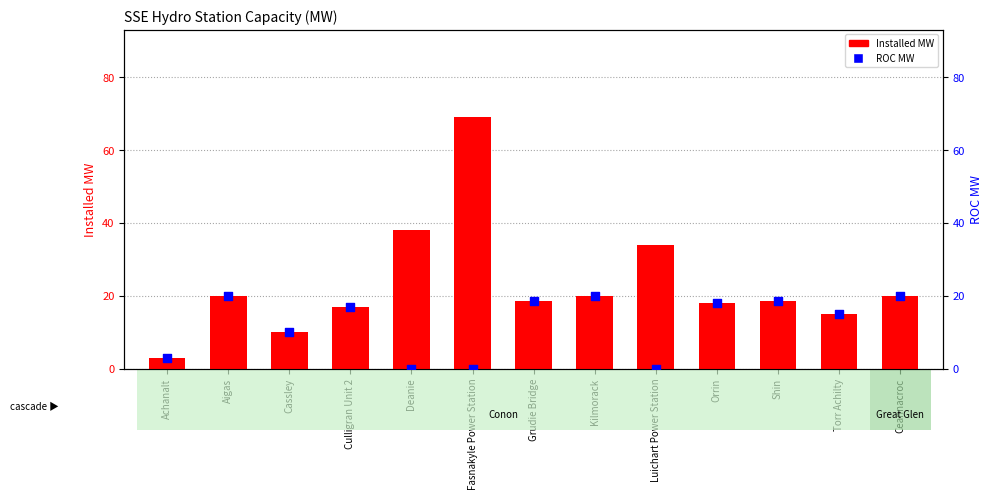

Which series contains the lowest Y value?

ROC MW